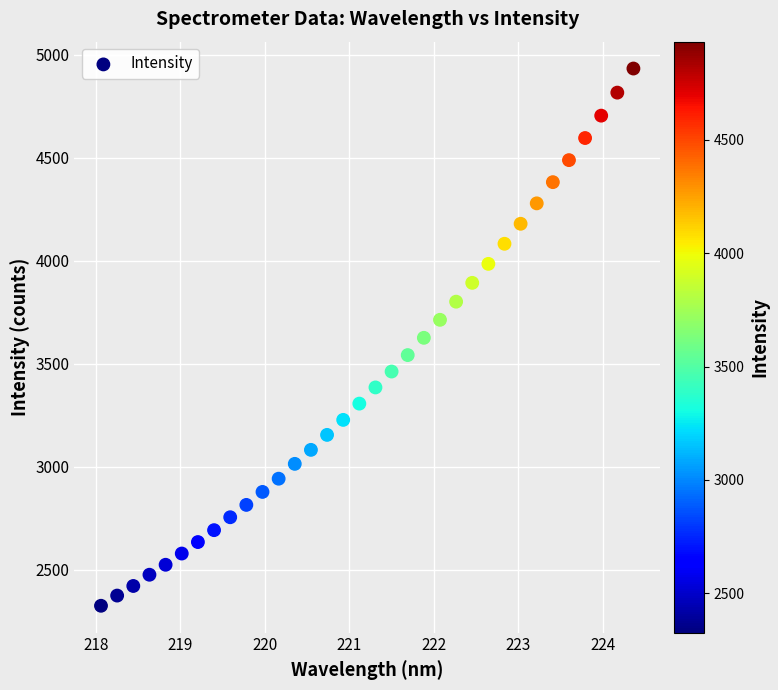

What is the range of Y values (max minus min)?

2608.5